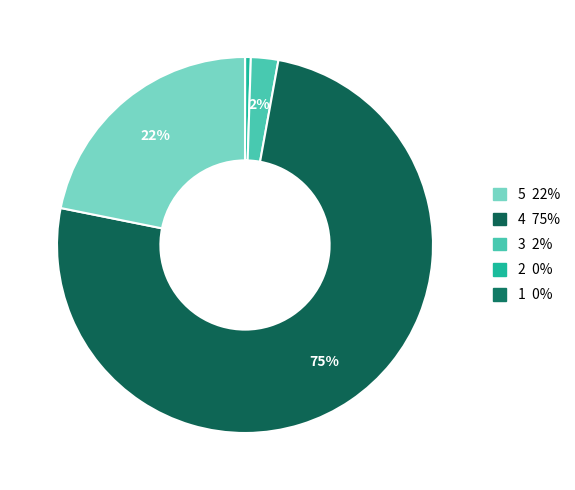

To the nearest percent, what is the difference between the largest and smallest slice percentages?

75%